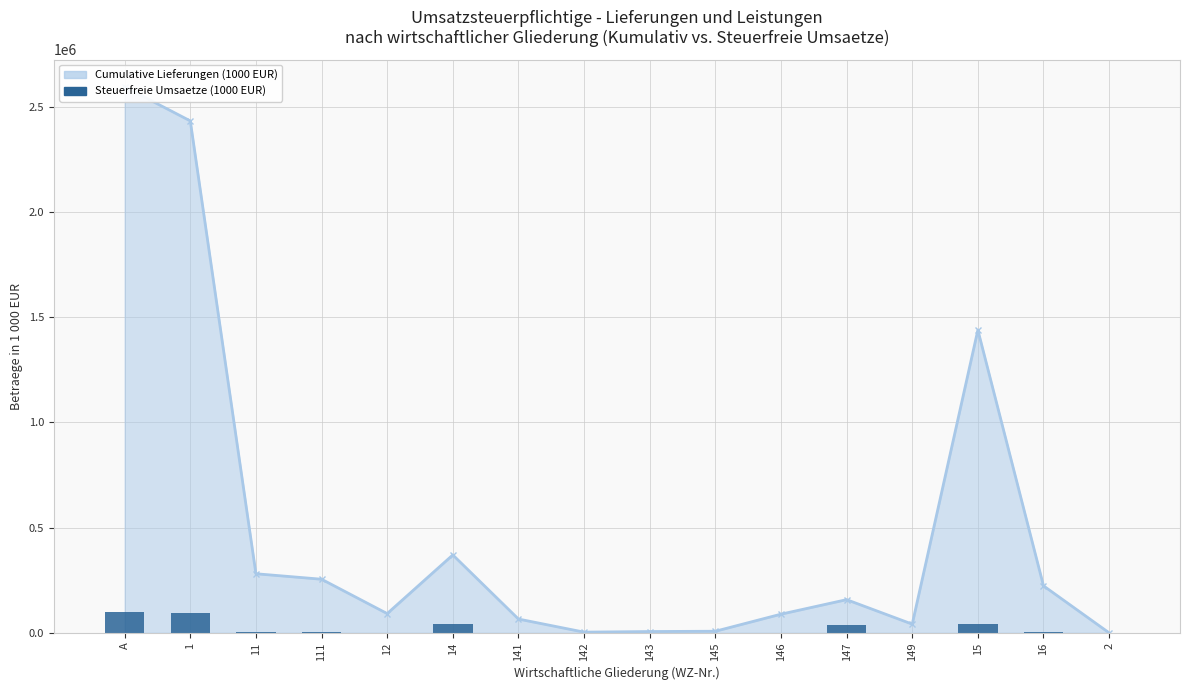

The value at 2 is -62566. True or false?

False